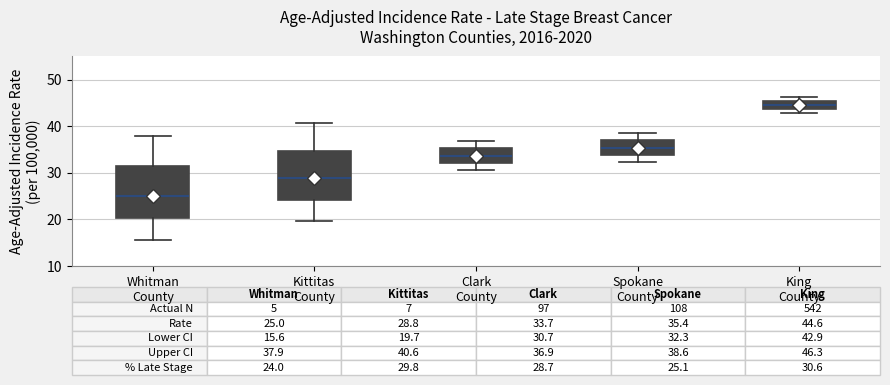

Which box has the lowest median line?

Whitman County